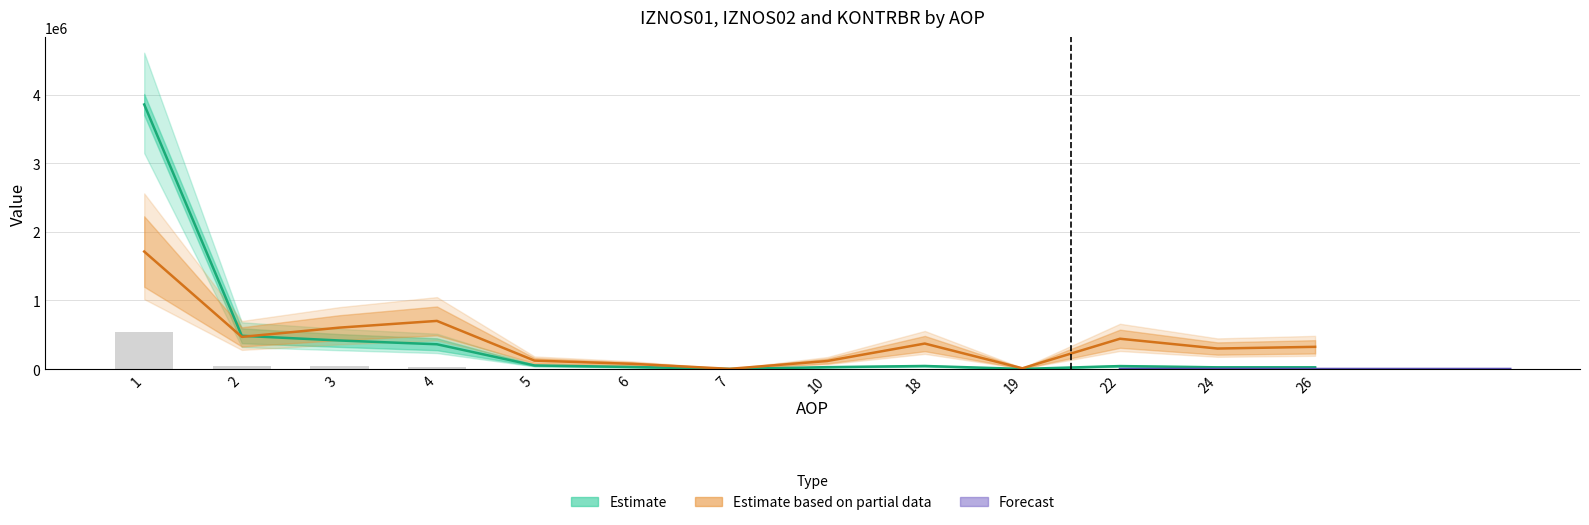

Which category has the lowest value in the IZNOS01 series?

7